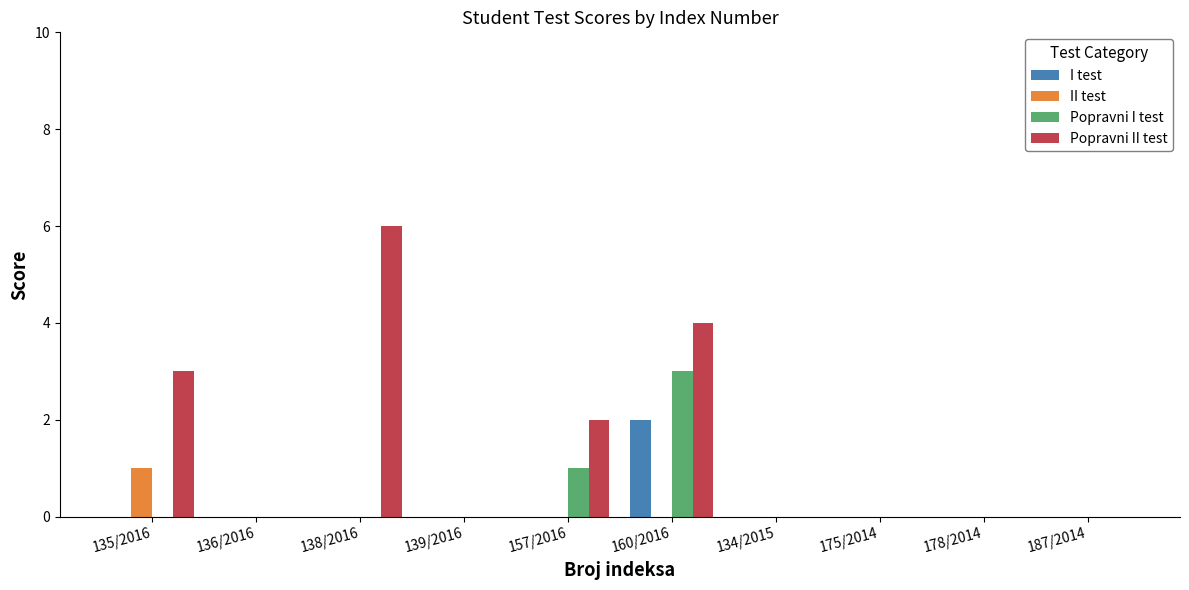

Count the number of categories in the chart.

10